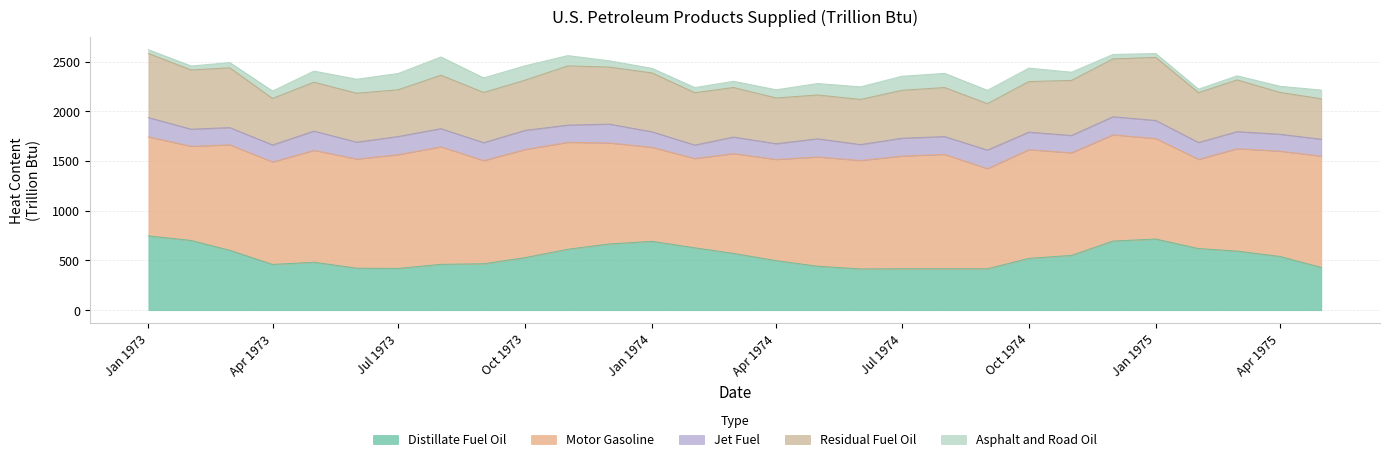

Which category has the highest value in the Motor Gasoline series?

1973-08